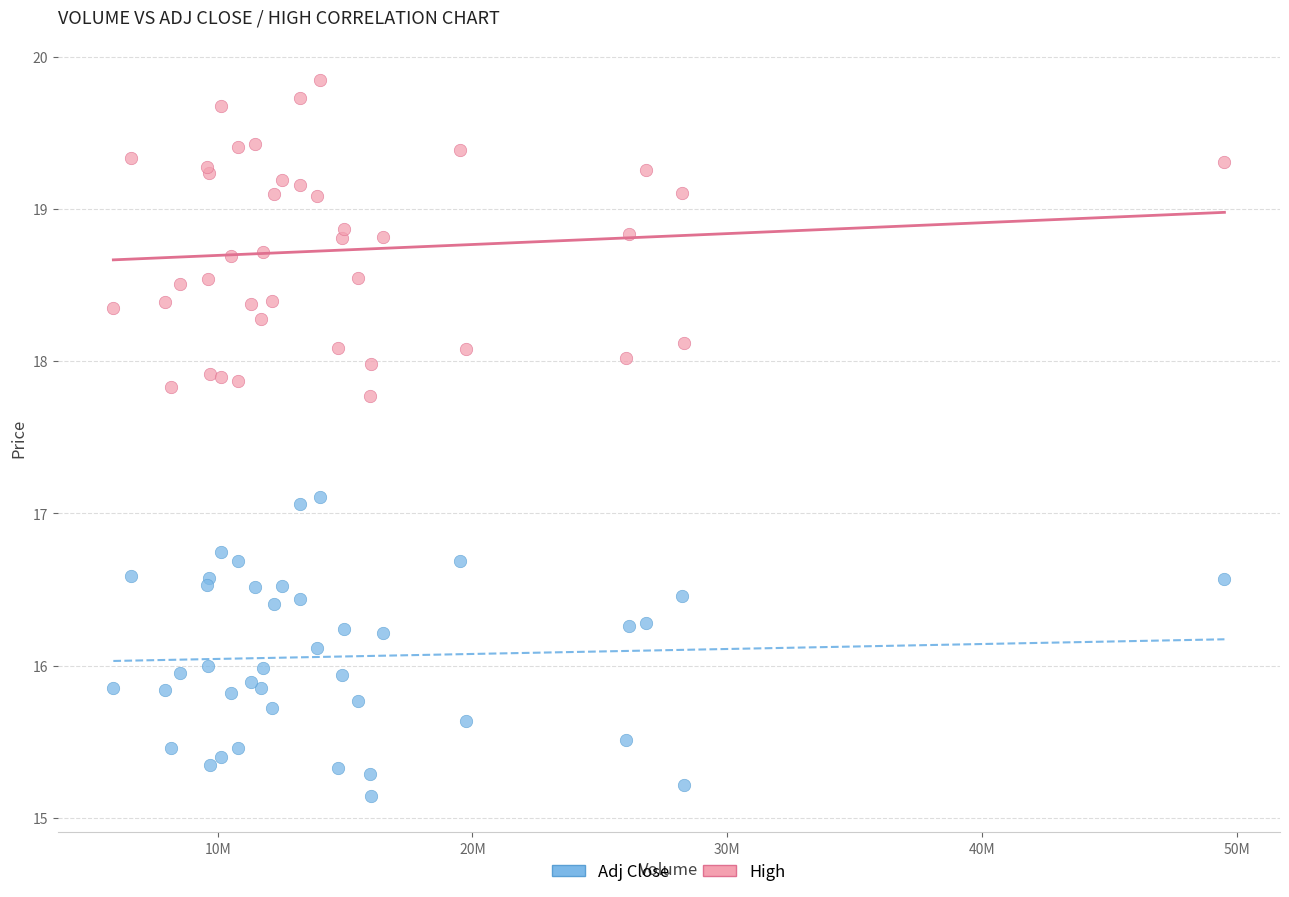

What are all the series names shown in the legend?

Adj Close, High